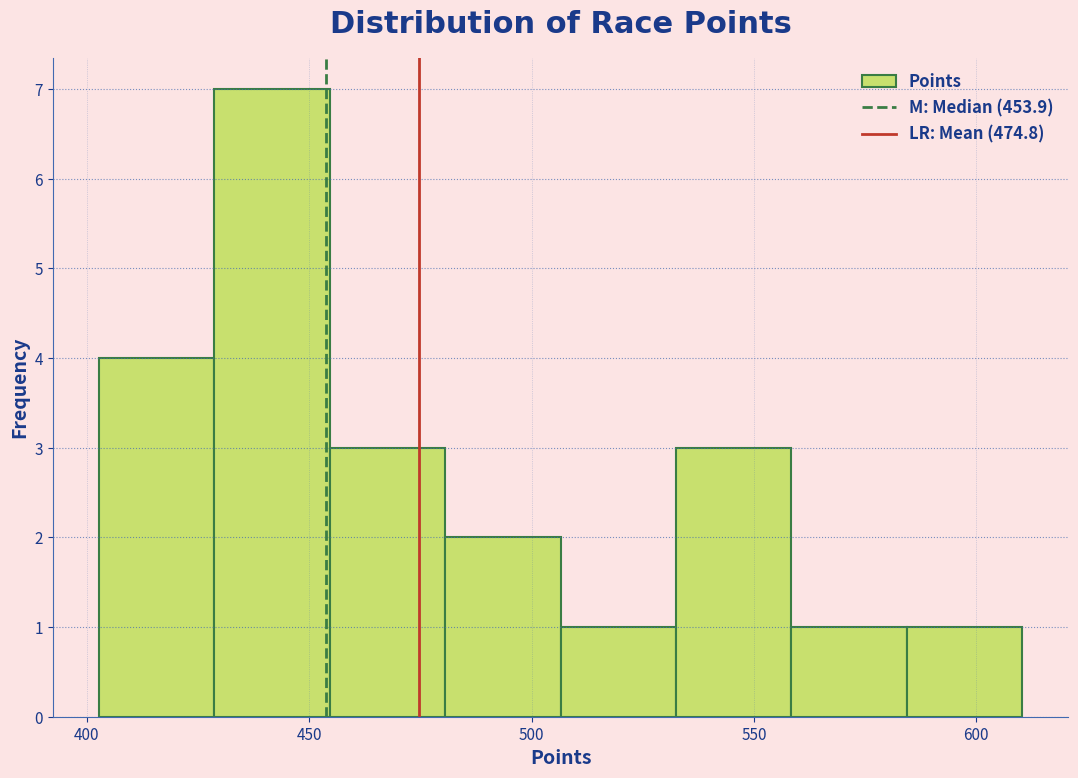

How tall is the bar that spans 455 to 480 on the x-axis? Neither the bar edges nor the heights are printed on the chart, so give them approximately, as read against the axes.

3